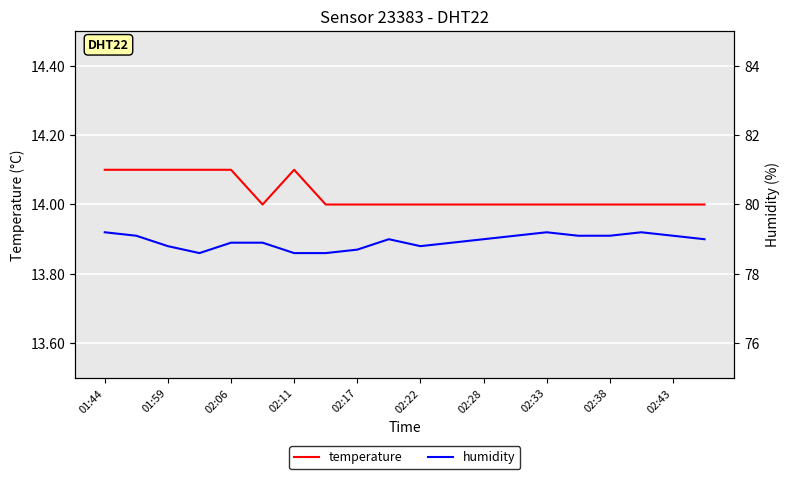

The temperature series shows 9.3 at 15. True or false?

False